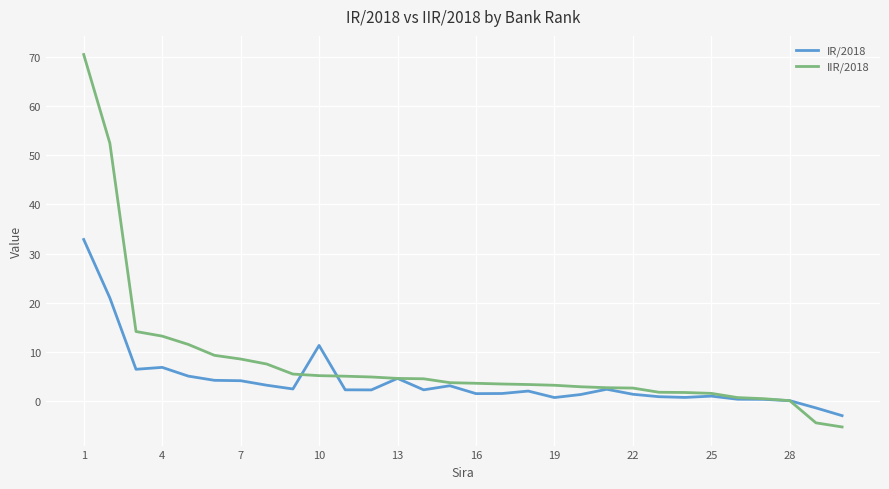

Rank the series by their maximum value, from lowest to highest.

IR/2018, IIR/2018